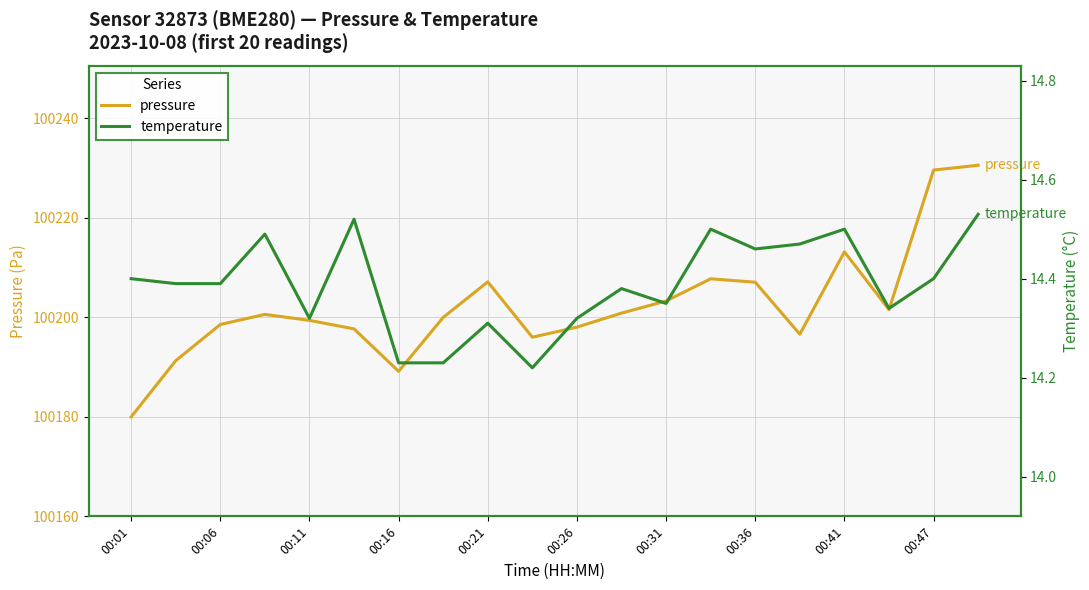

In temperature, how many points are lower than both neighbors (excluding endpoints)?

5